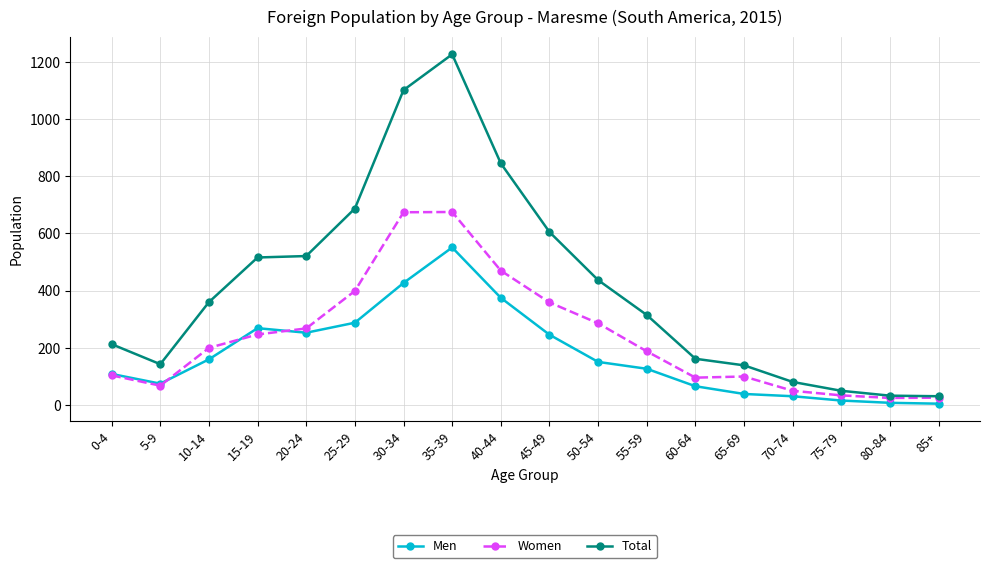

List the series in order of their overall mean, lowest first.

Men, Women, Total